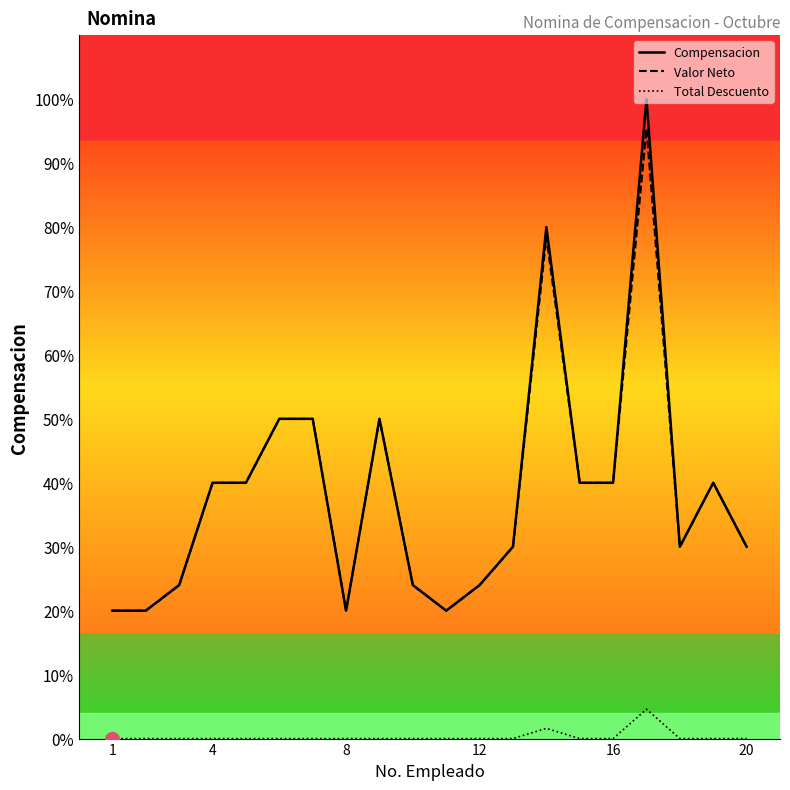

True or false: Total Descuento and Compensacion intersect in this chart.

False